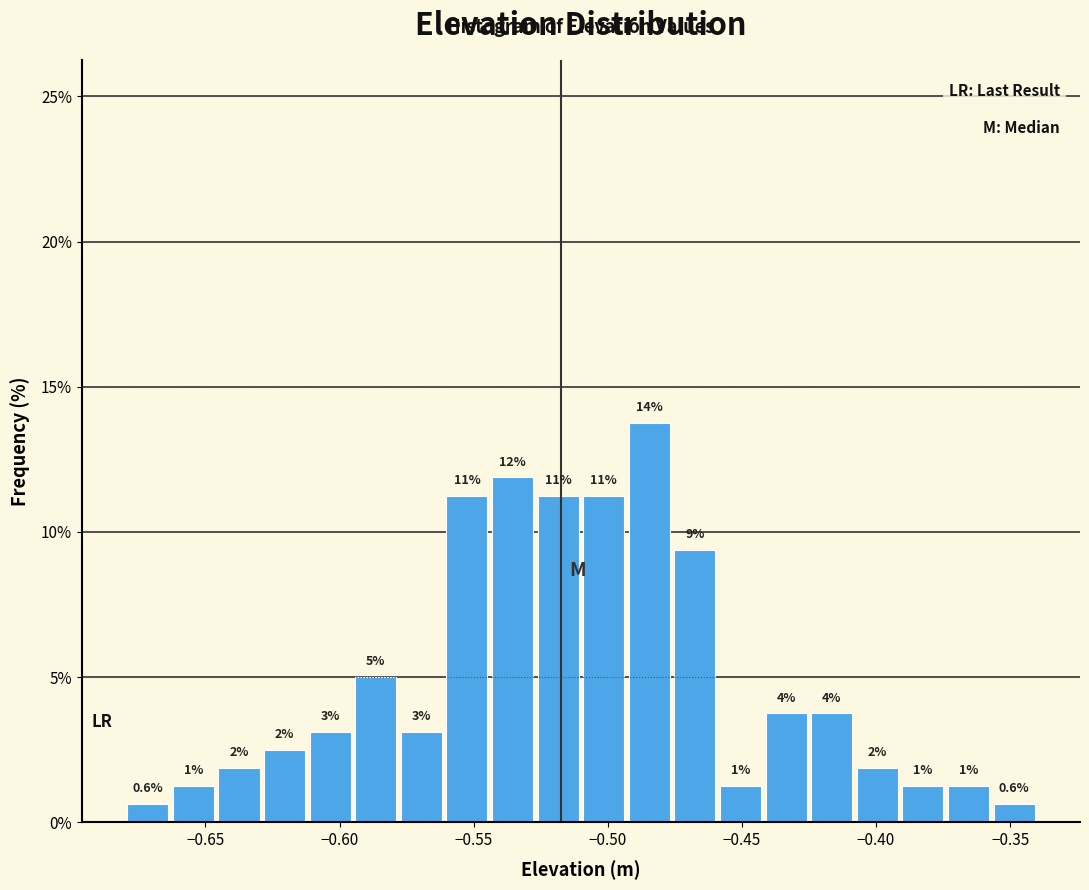

Read against the x-axis, roughly where is the centre of the tallest bar?

-0.485